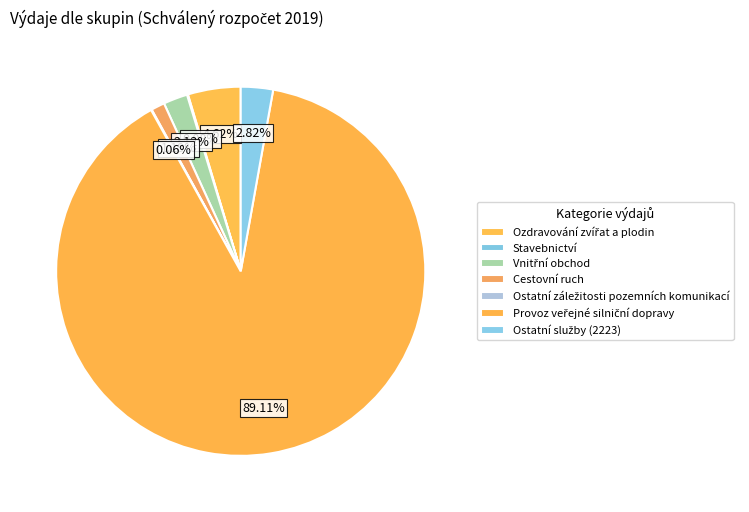

Which category has the biggest portion of the pie?

Provoz veřejné silniční dopravy